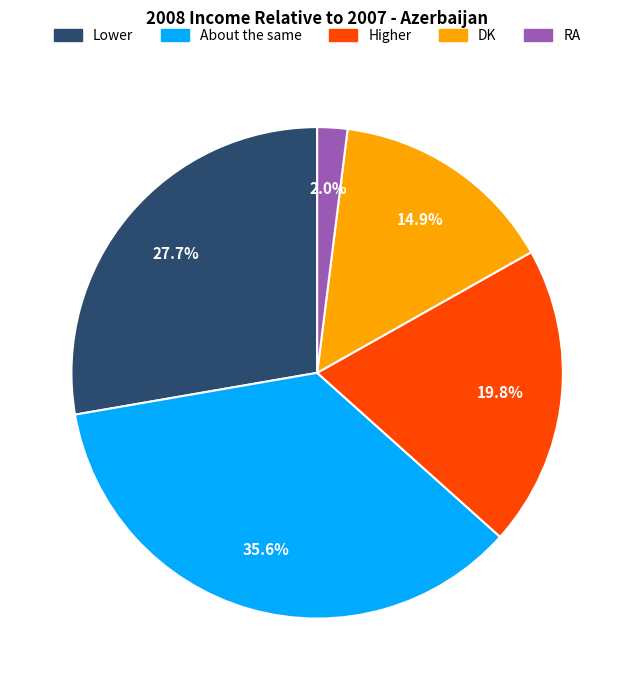

True or false: DK accounts for 20% of the total.

False